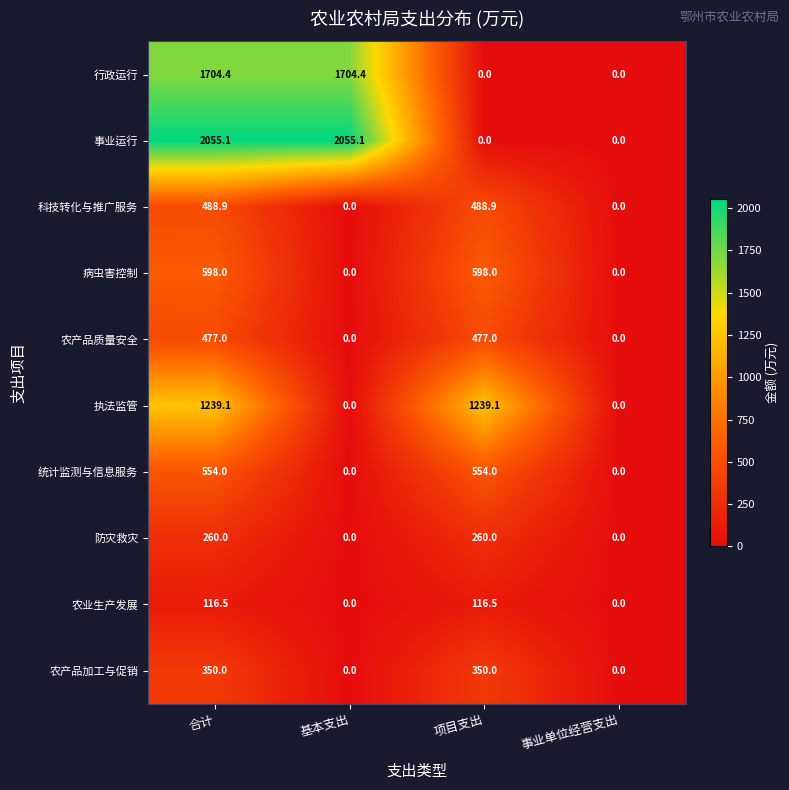

What is the greatest value displayed?

2055.1